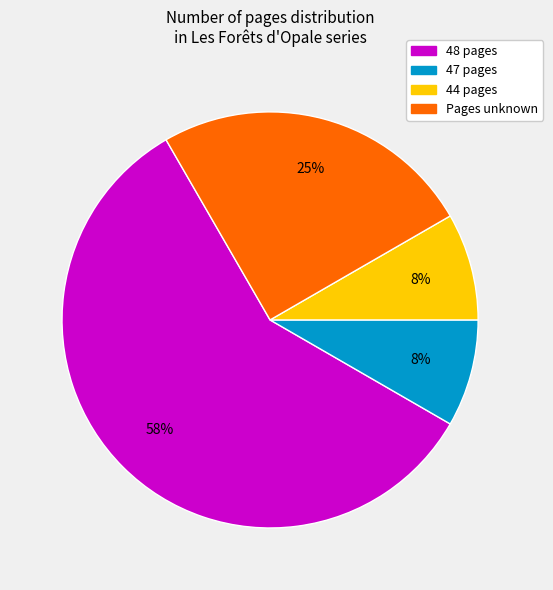

Is there a majority slice in this chart?

Yes